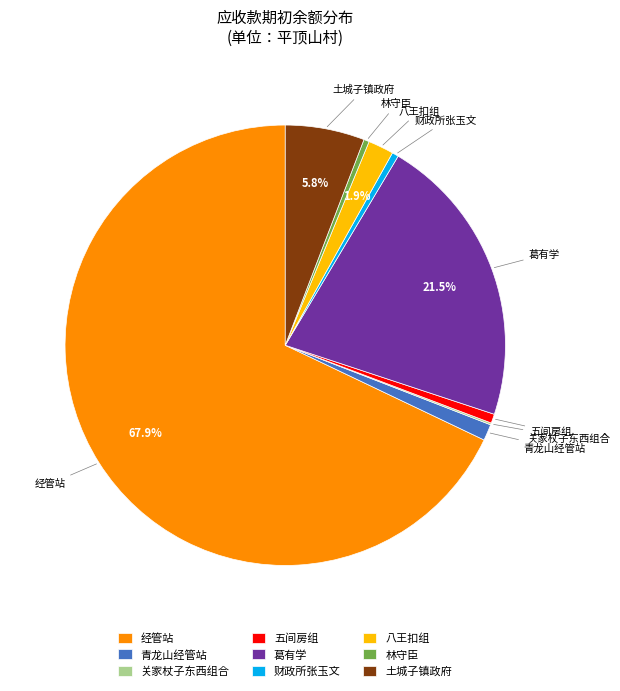

Which slice is the largest?

经管站